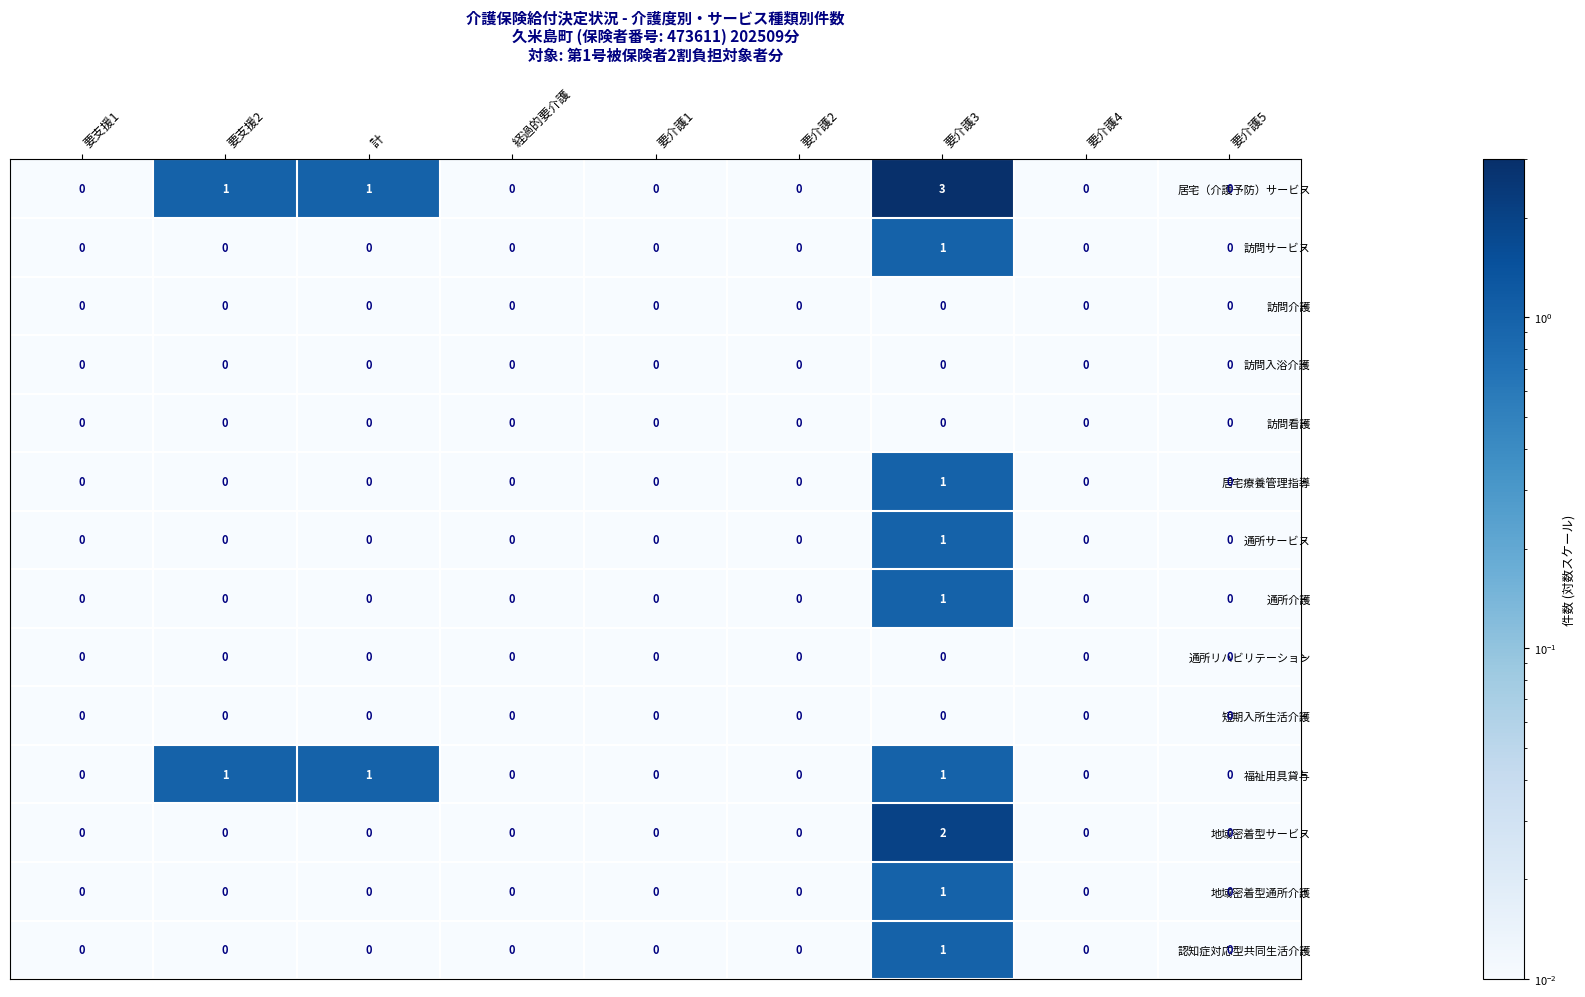

At which label does 地域密着型通所介護 reach its peak?

要介護3